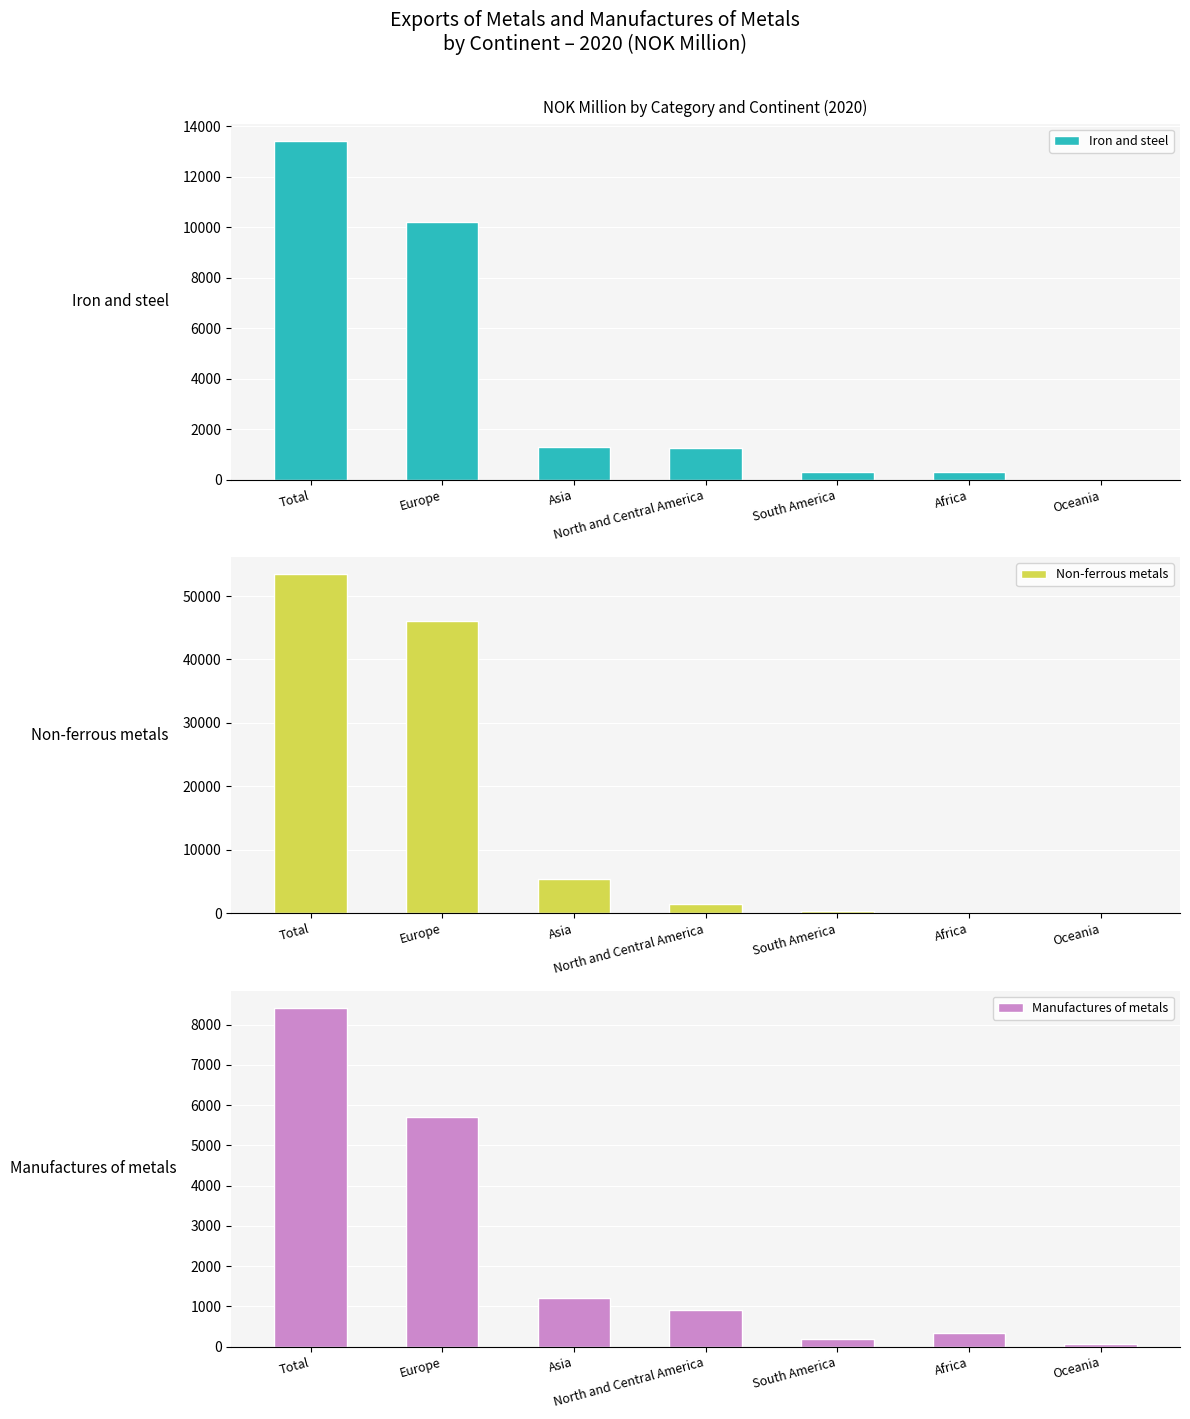

Reading left to right, what are all the values shown in this chart?

Iron and steel: 13424	10225	1293	1256	317	319	12
Non-ferrous metals: 53456	46073	5476	1523	369	12	3
Manufactures of metals: 8425	5697	1222	907	184	348	68